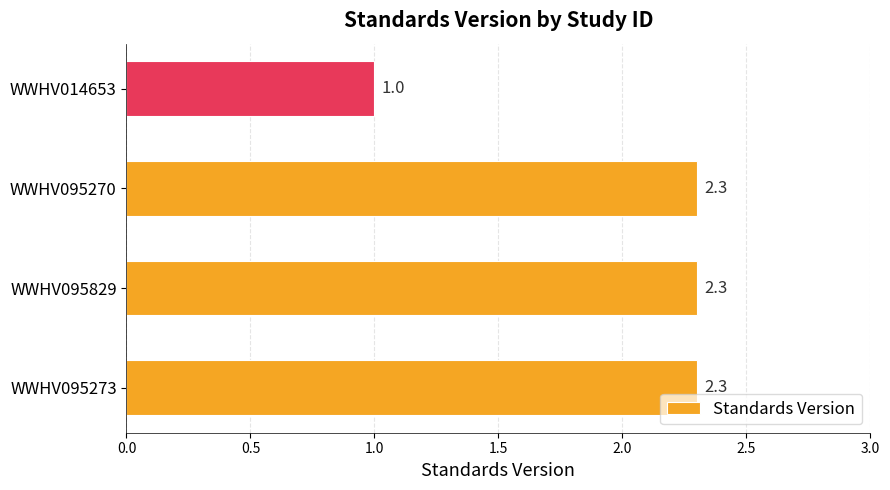

What is the difference between the maximum and minimum values?

1.3